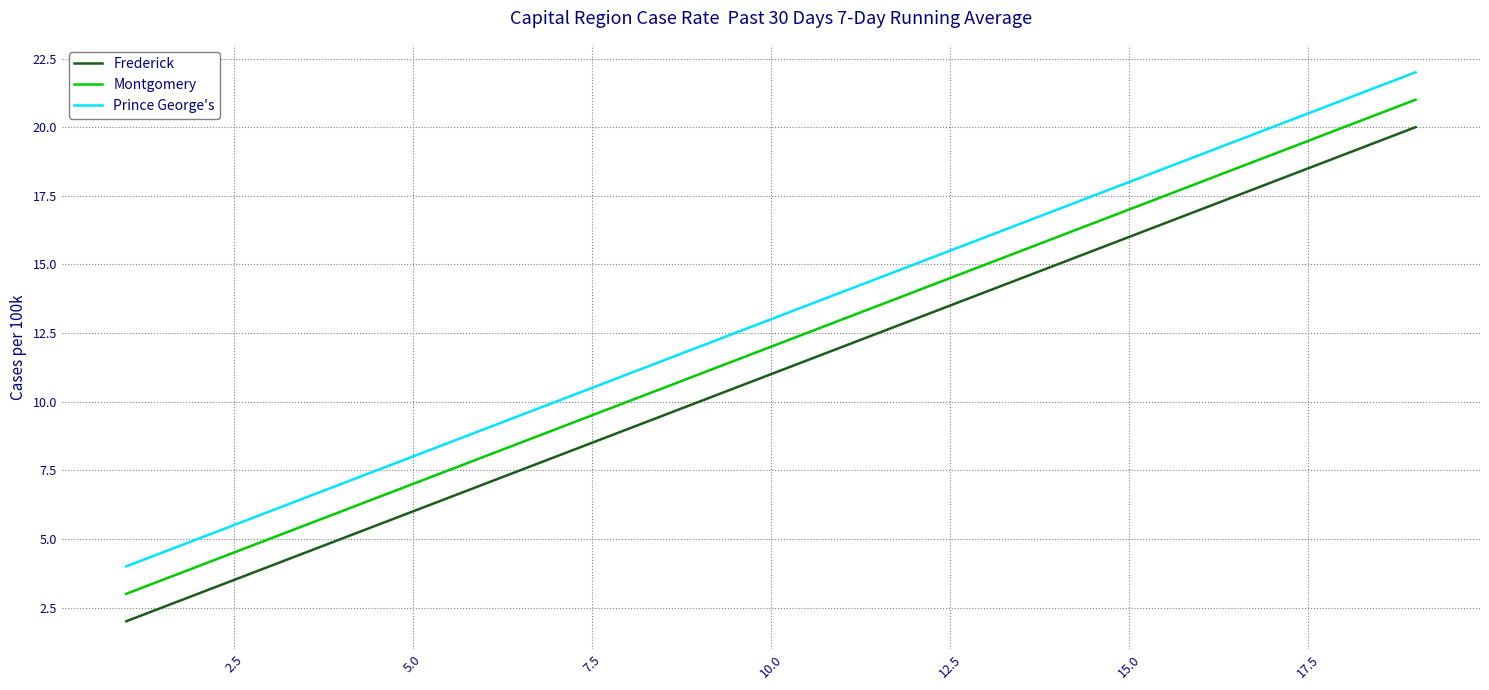

Which series has the largest total across all categories?

Prince George's